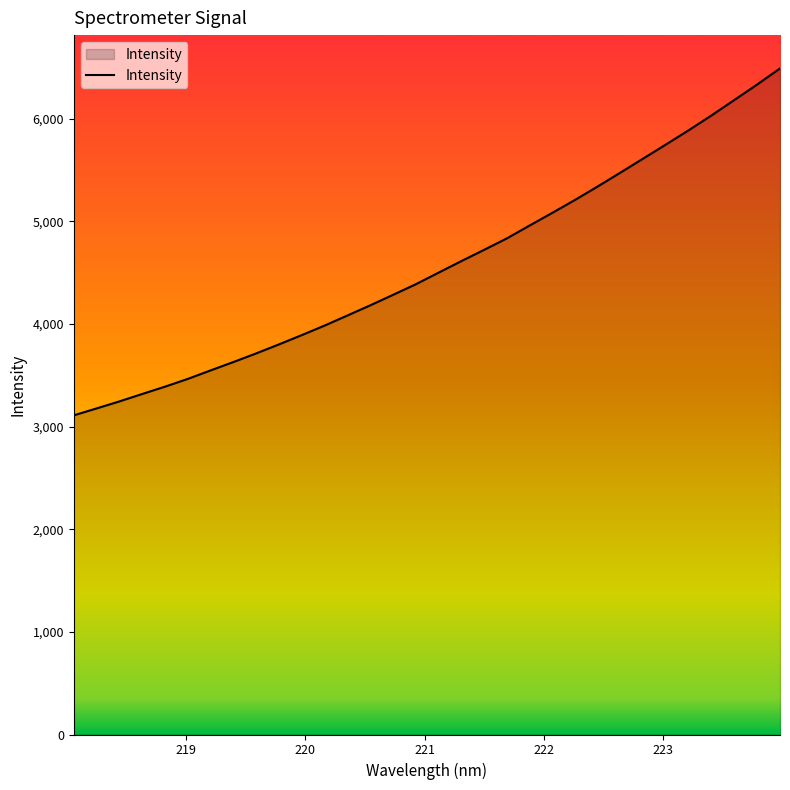

Does the chart display data point markers on the line(s)?

No